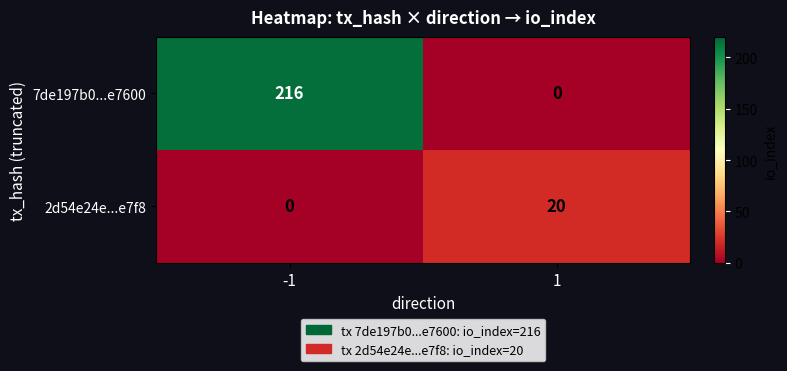

Rank the series by their maximum value, from lowest to highest.

2d54e24e...e7f8, 7de197b0...e7600